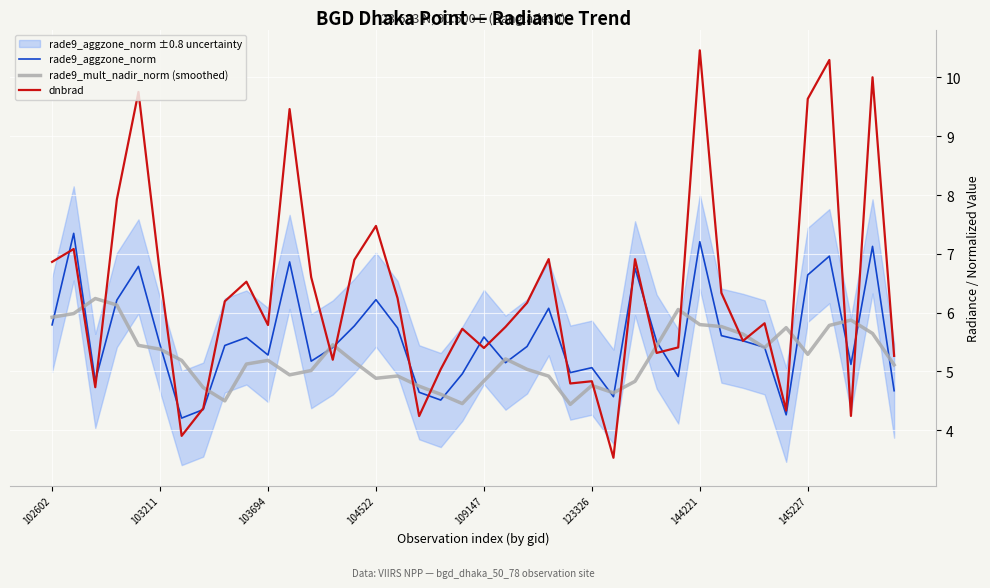

Count the number of data series in this chart.

3